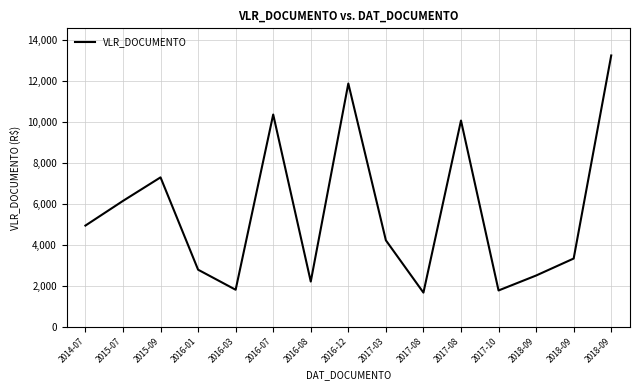

What is the maximum value shown in the chart?

13250